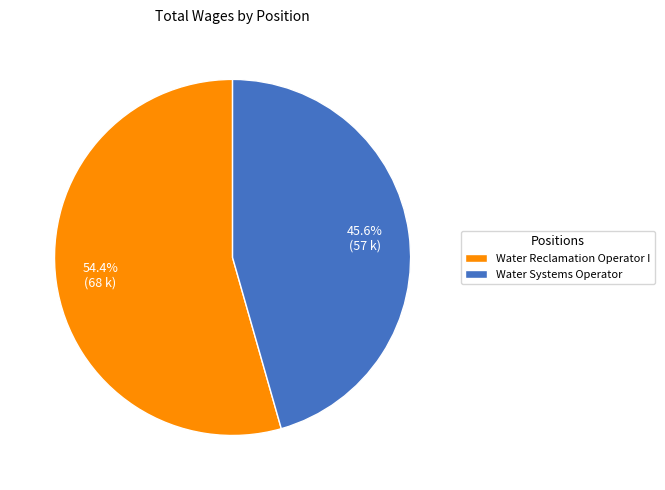

Do Water Reclamation Operator I and Water Systems Operator together represent more than half of the pie?

Yes